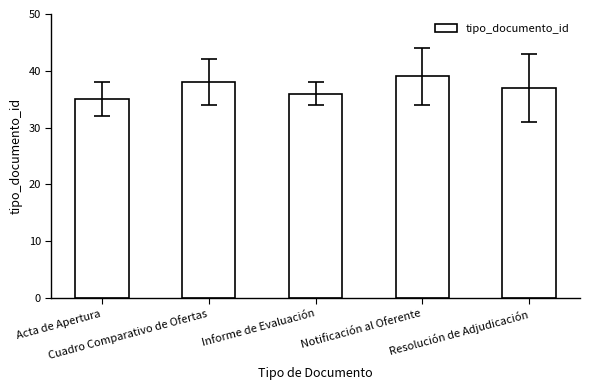

The chart shows a value of 48 at Acta de Apertura. True or false?

False